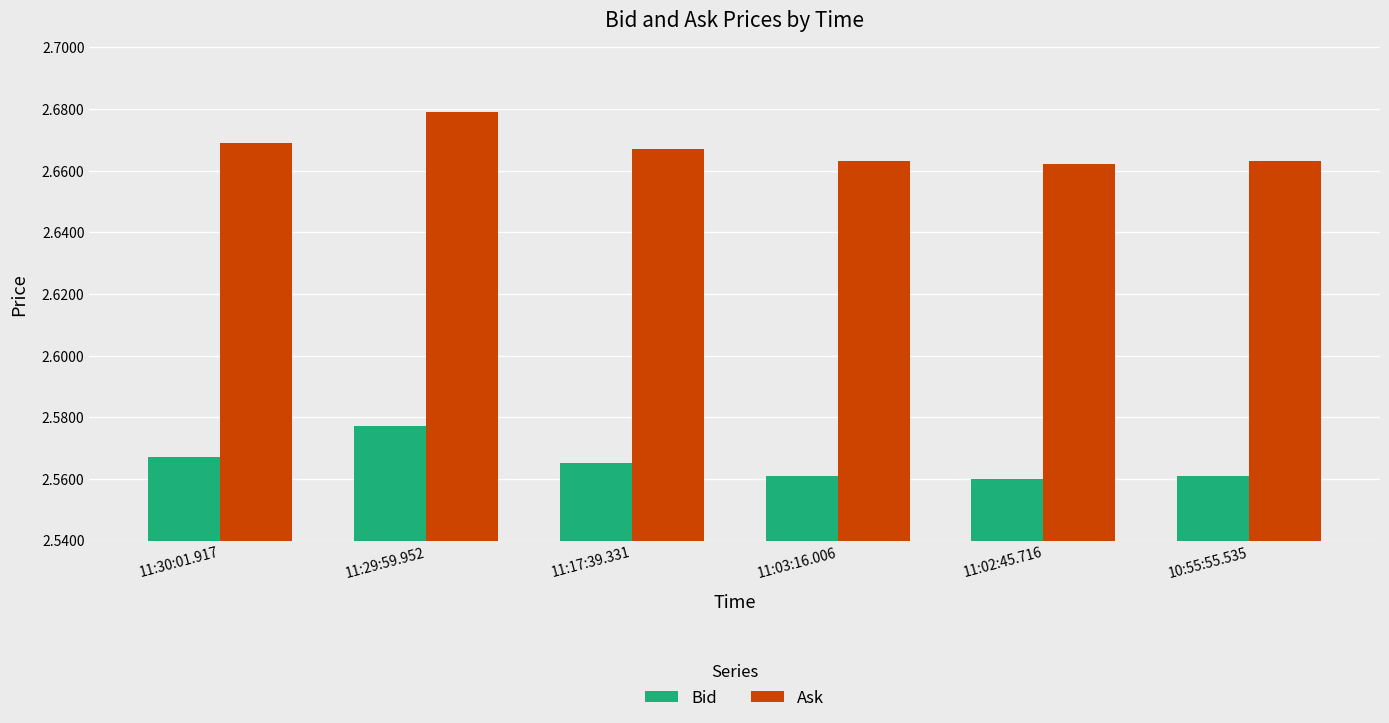

True or false: Ask has a value of 1.8 at 11:17:39.331.

False